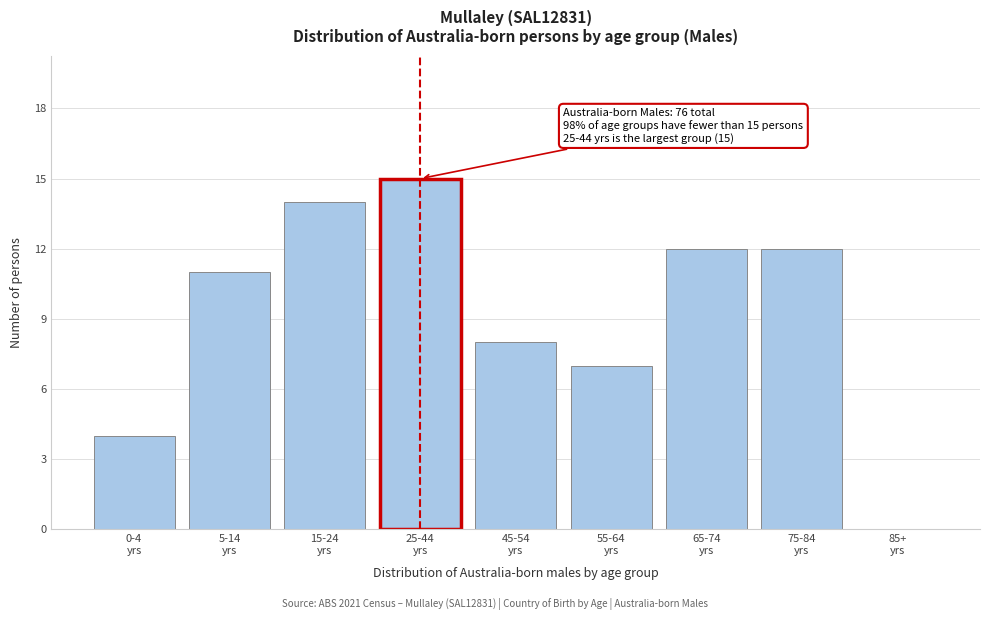

What is the sum of all values?

83